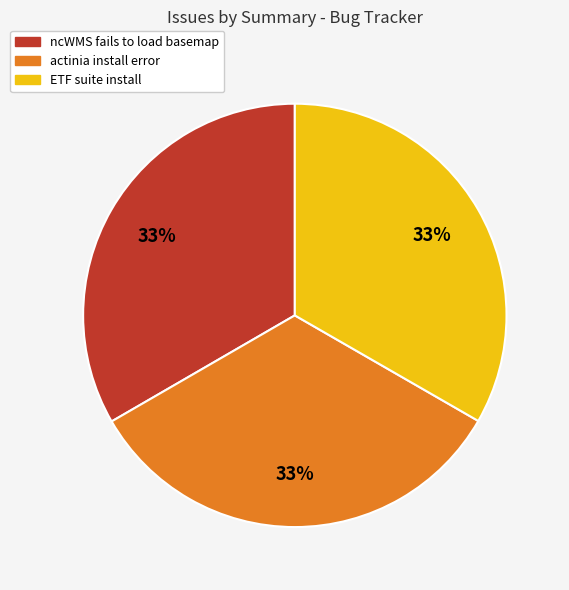

Does any single category account for the majority?

No